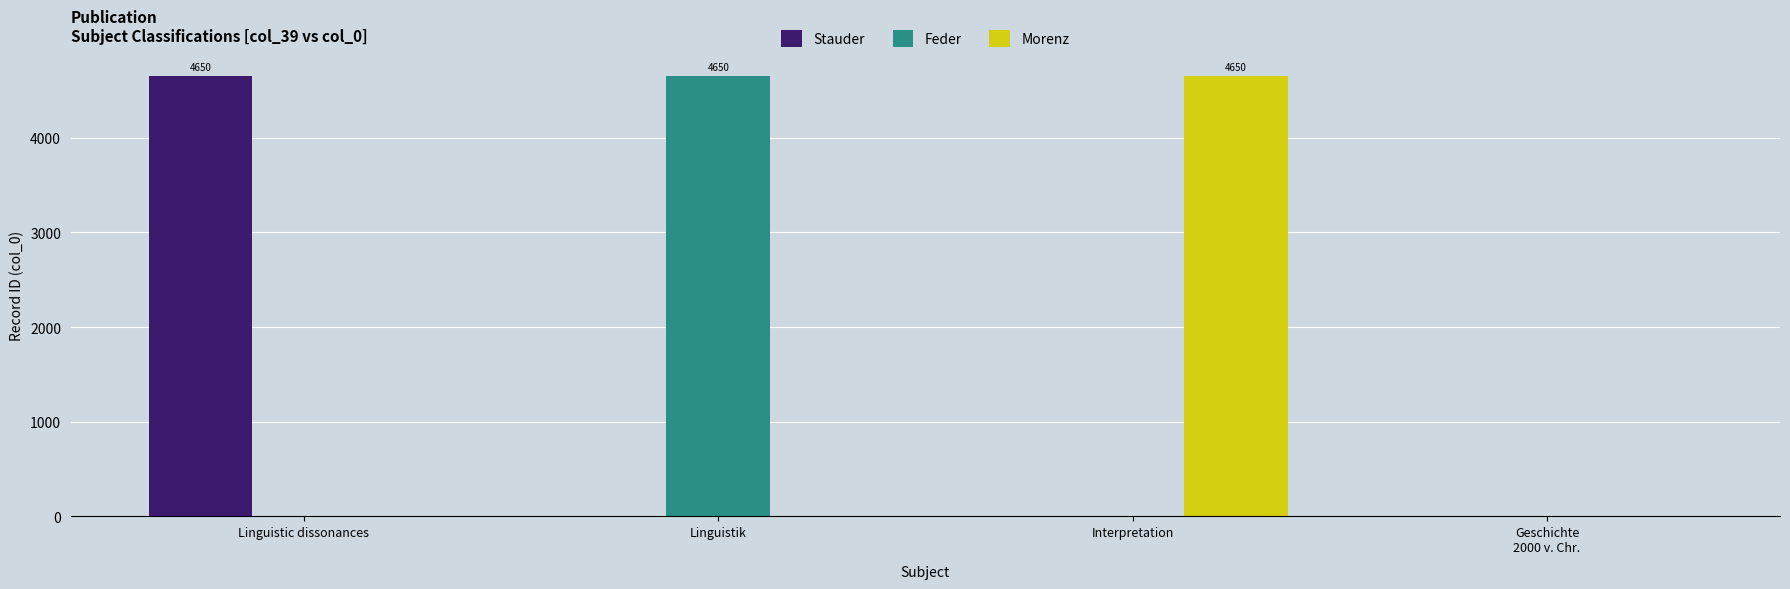

How many Morenz values are between 0 and 4650?

4